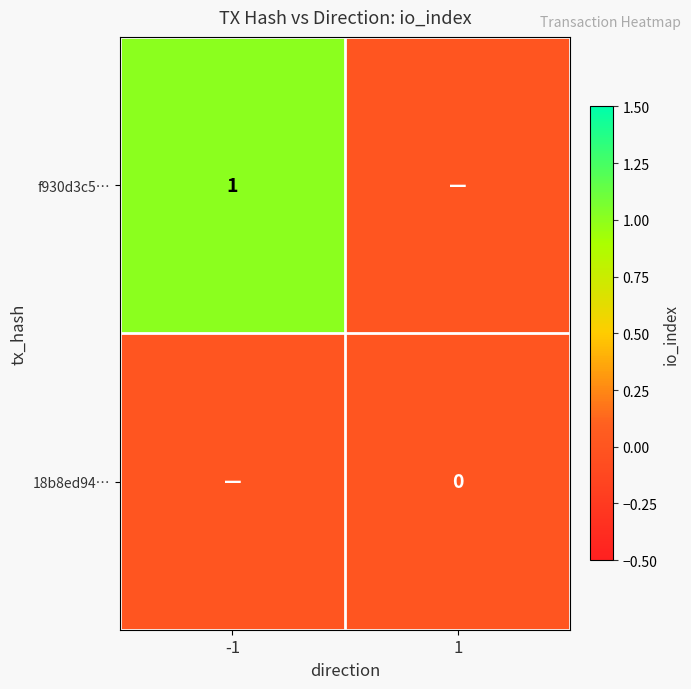

The f930d3c5… series shows 0 at -1. True or false?

False